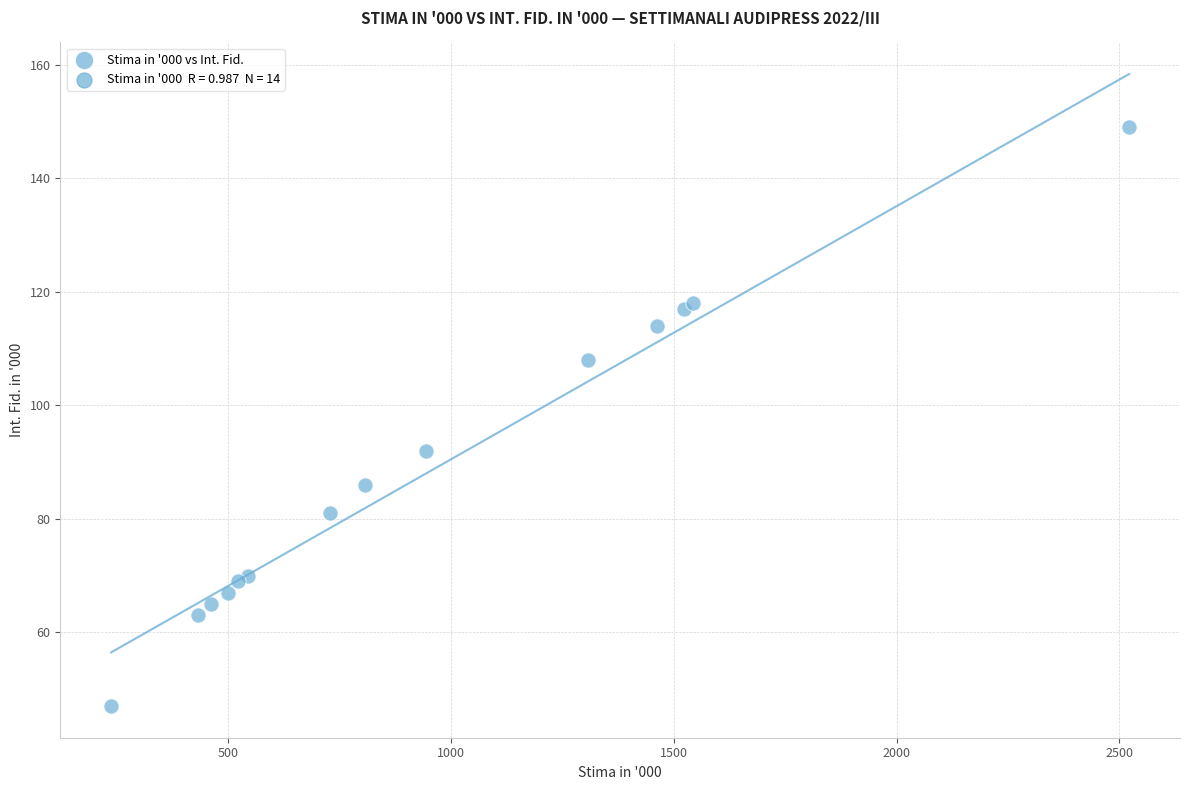

What Y value in the scatter plot is closest to 98?

92